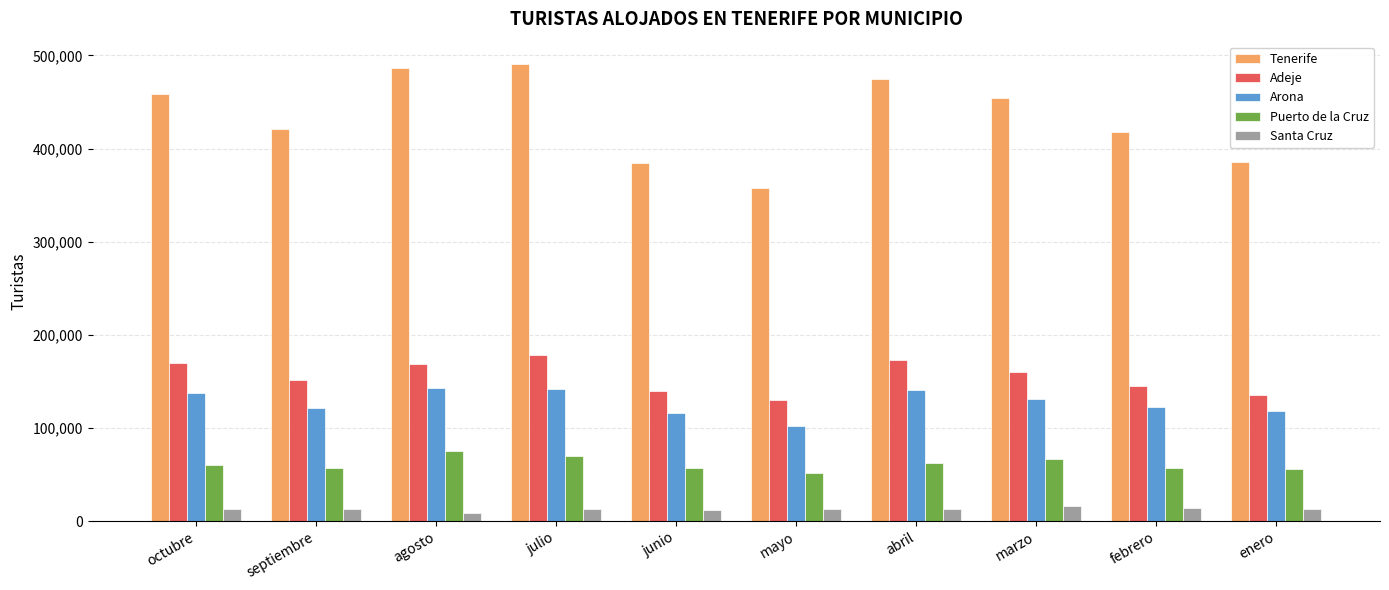

What is the highest value of the Puerto de la Cruz series?

75240